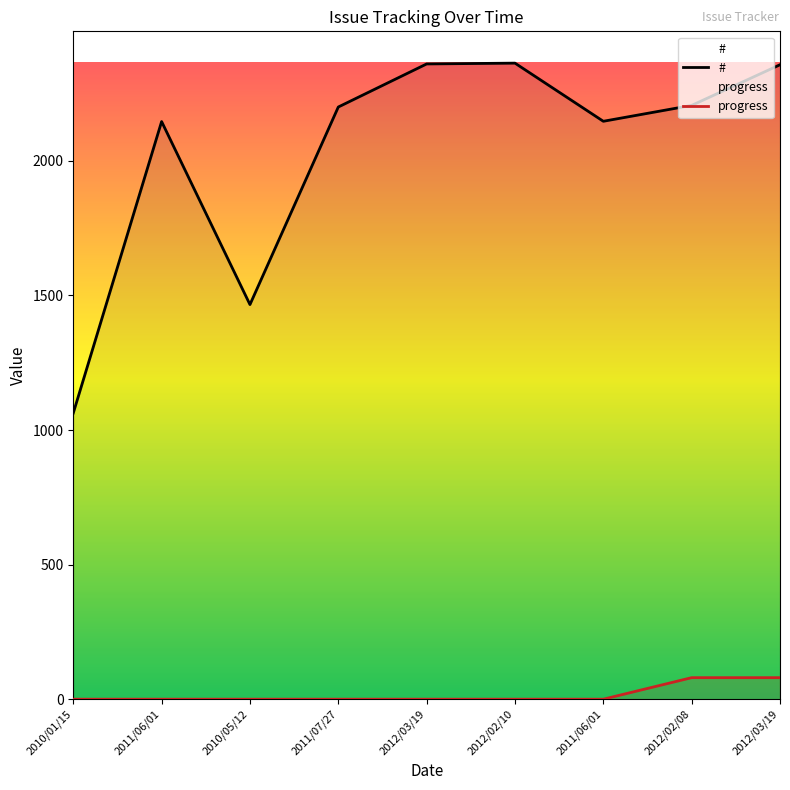

True or false: # and progress intersect in this chart.

False